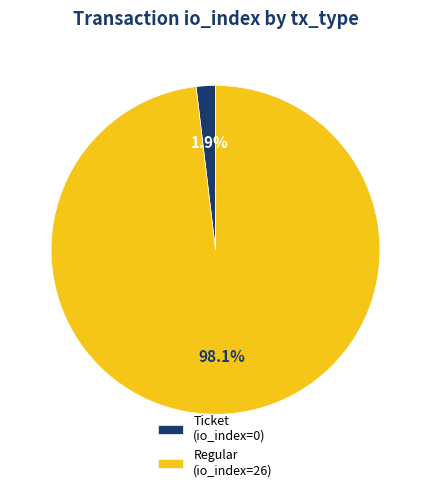

What portion of the pie excludes Regular (io_index=26)?

1.9%